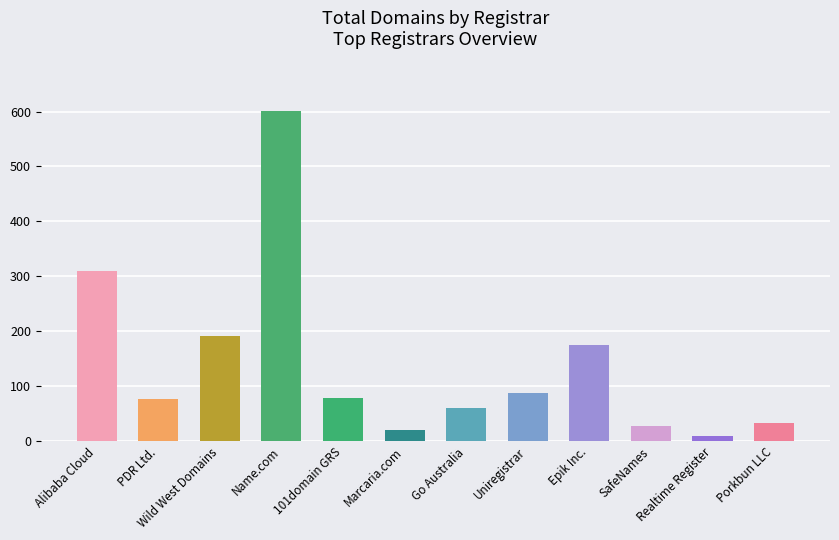

The chart shows a value of 88 at Uniregistrar. True or false?

True